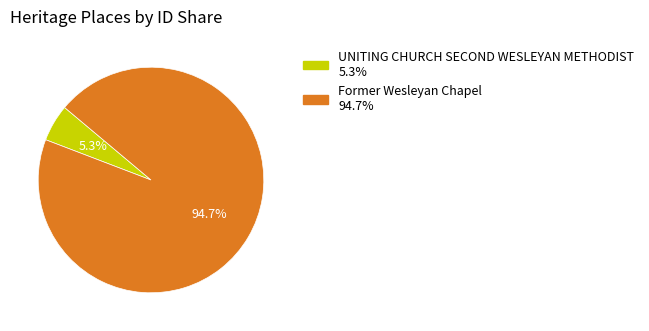

Which category accounts for the majority?

Former Wesleyan Chapel